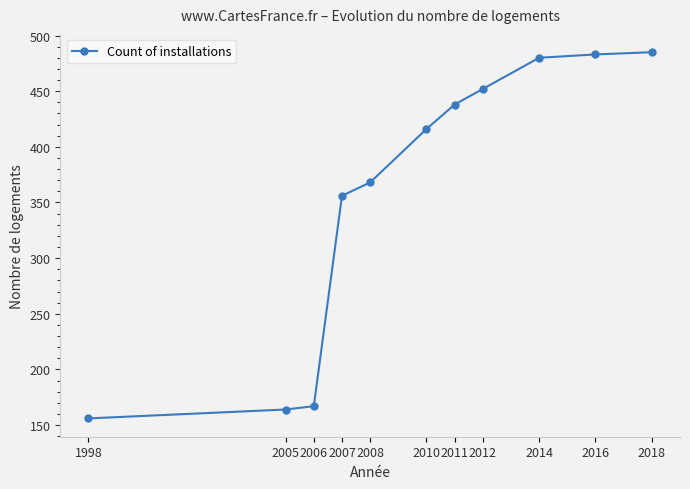

What is the sum of the values at 2018 and 2006?

652